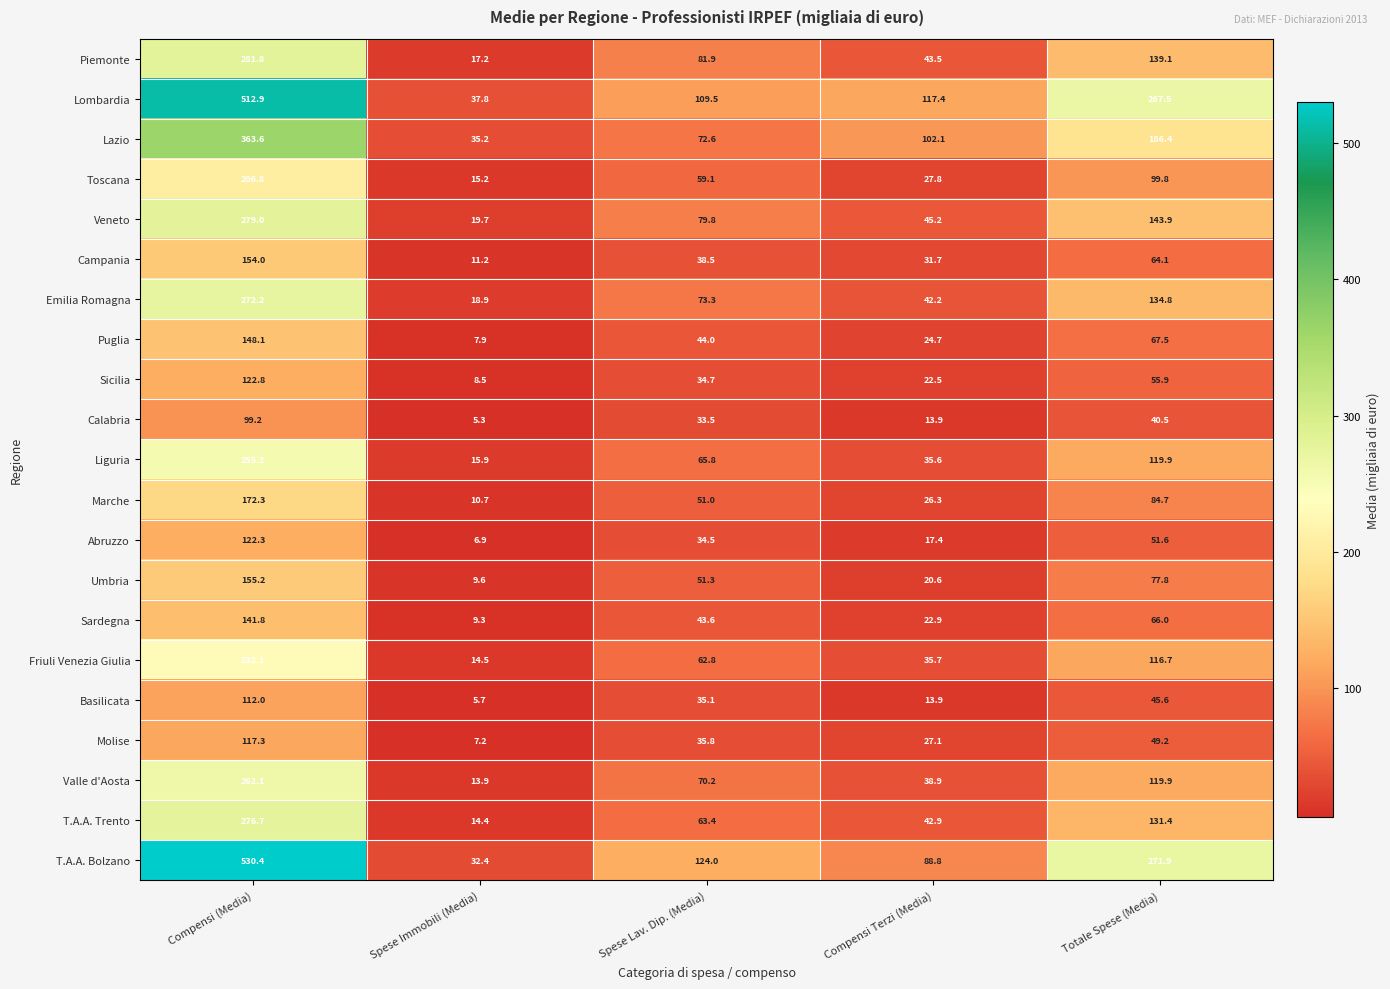

What is the sum of the Umbria values at Totale Spese (Media) and Spese Lav. Dip. (Media)?

129.1